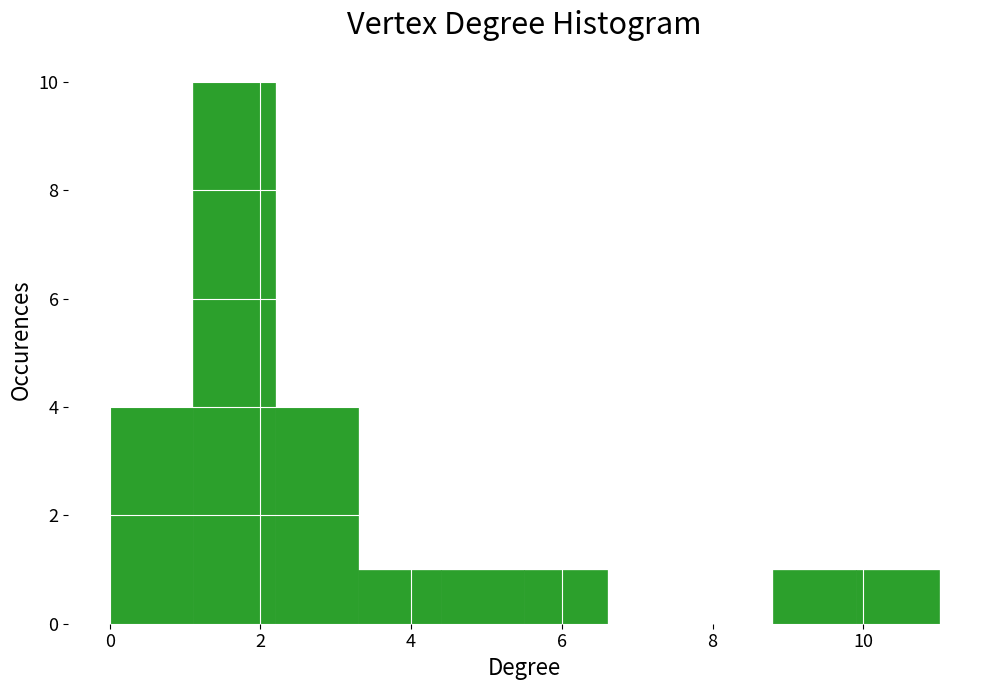

What is the height of the bar covering 4.4 to 5.5 on the x-axis? Neither the bar edges nor the heights are printed on the chart, so give them approximately, as read against the axes.

1